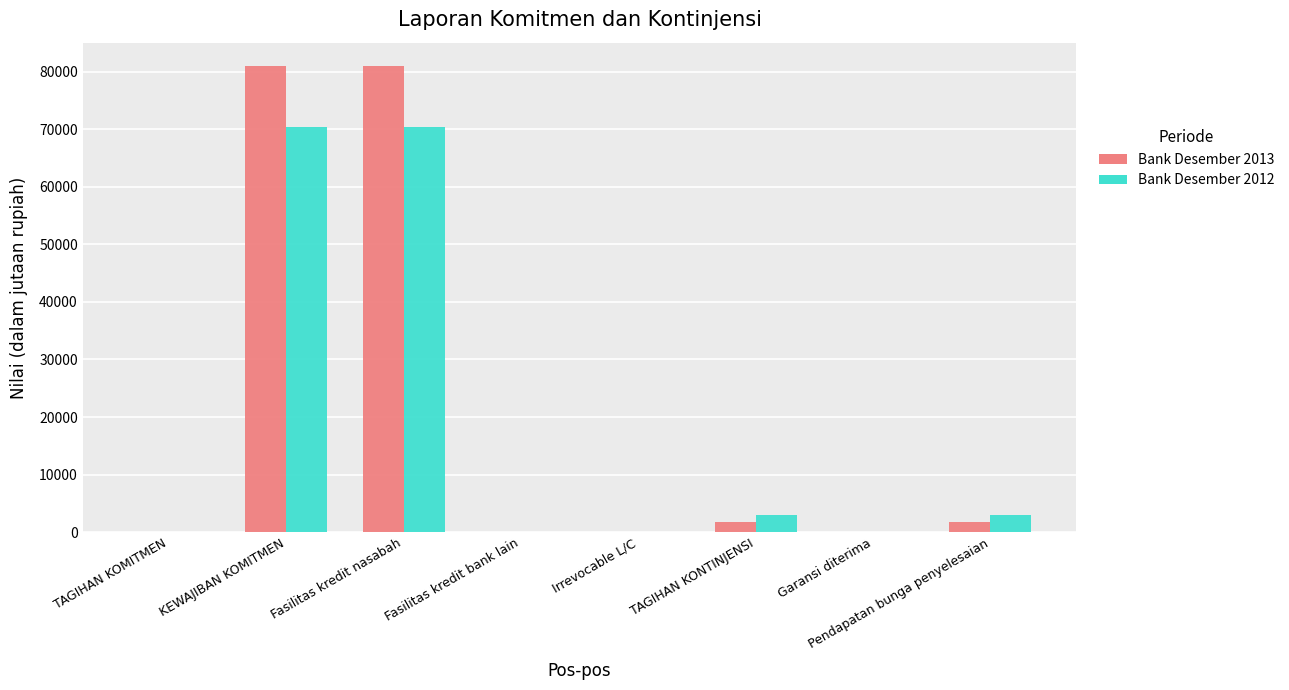

What is the greatest value displayed?

80978